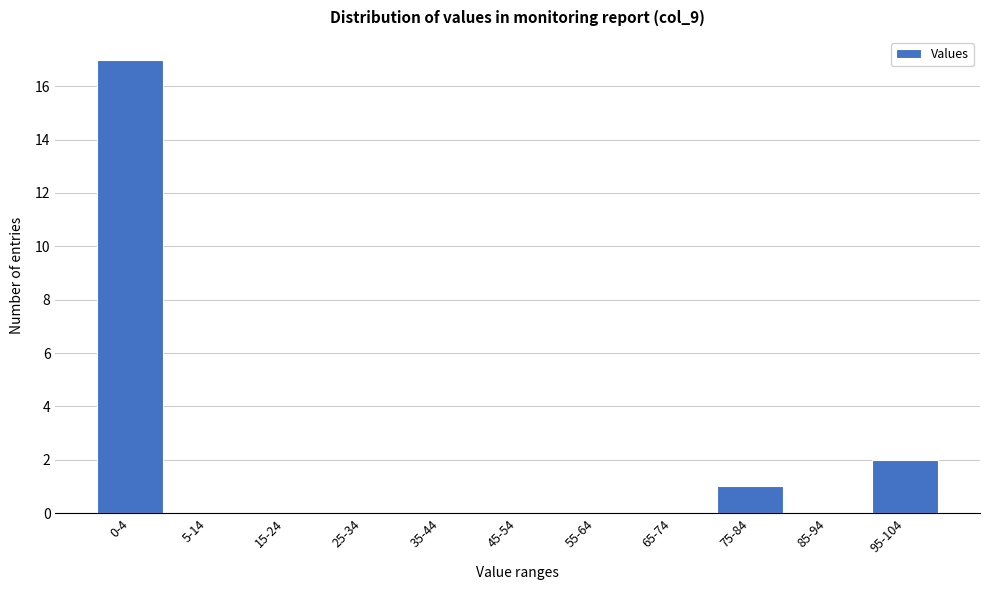

Reading left to right, what are all the values shown in this chart?

0-4=17	5-14=0	15-24=0	25-34=0	35-44=0	45-54=0	55-64=0	65-74=0	75-84=1	85-94=0	95-104=2